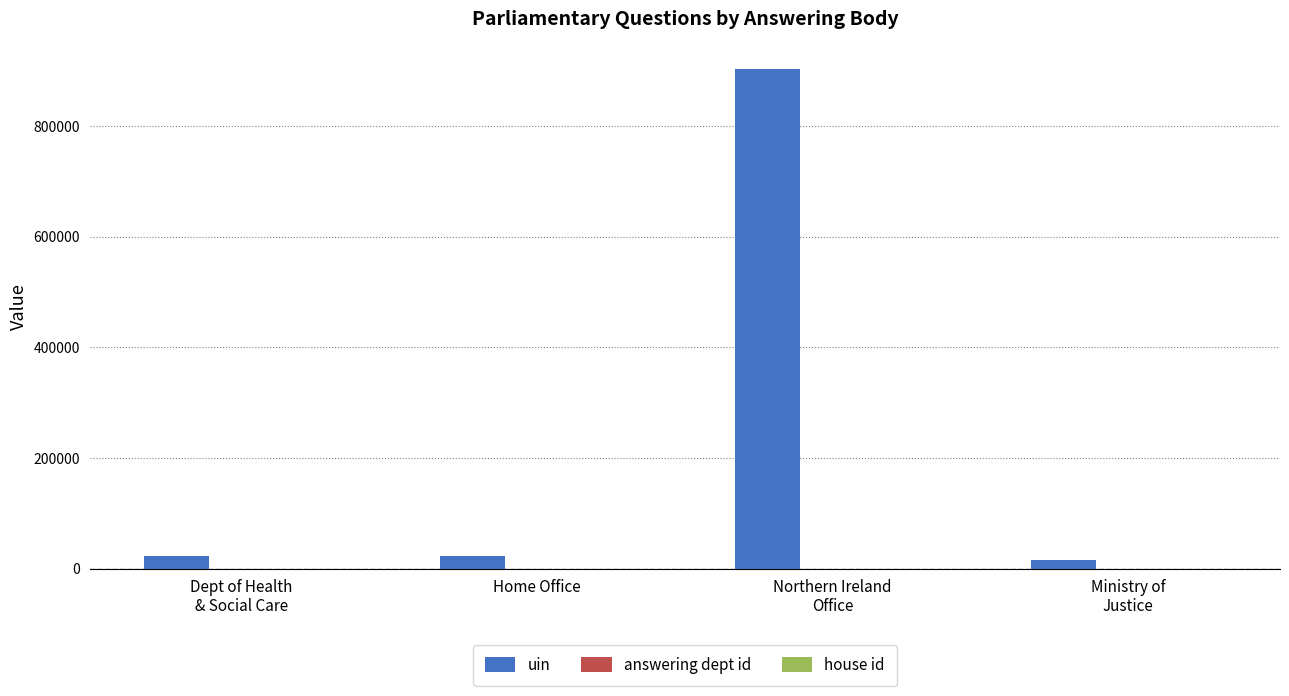

What is the sum of all uin values?

963562